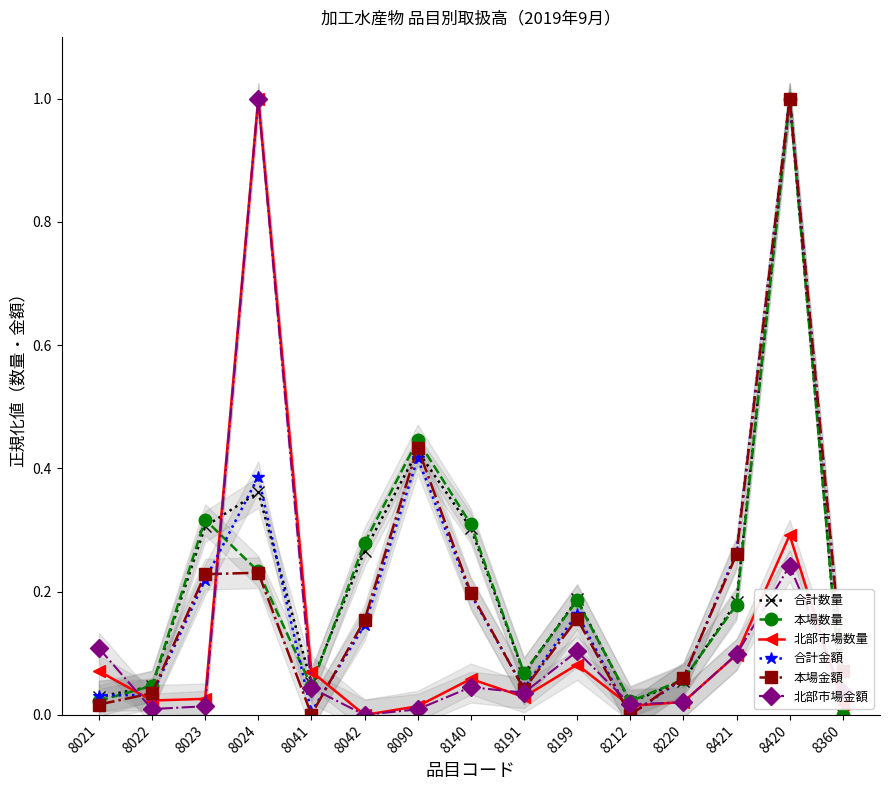

How many lines are shown in the chart?

6